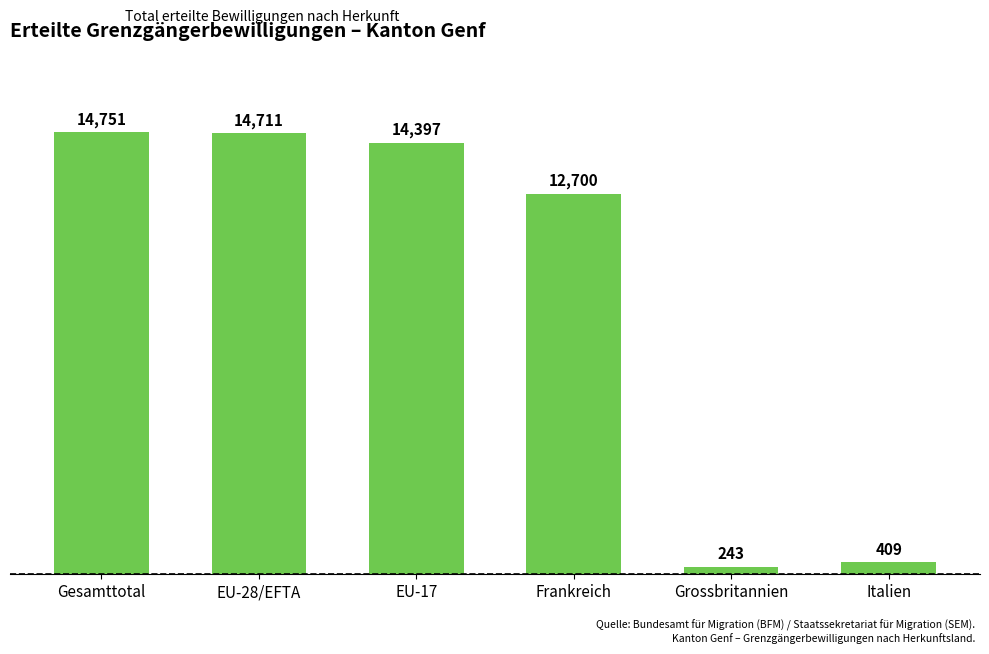

Is it true that the value at Gesamttotal is 14751?

True